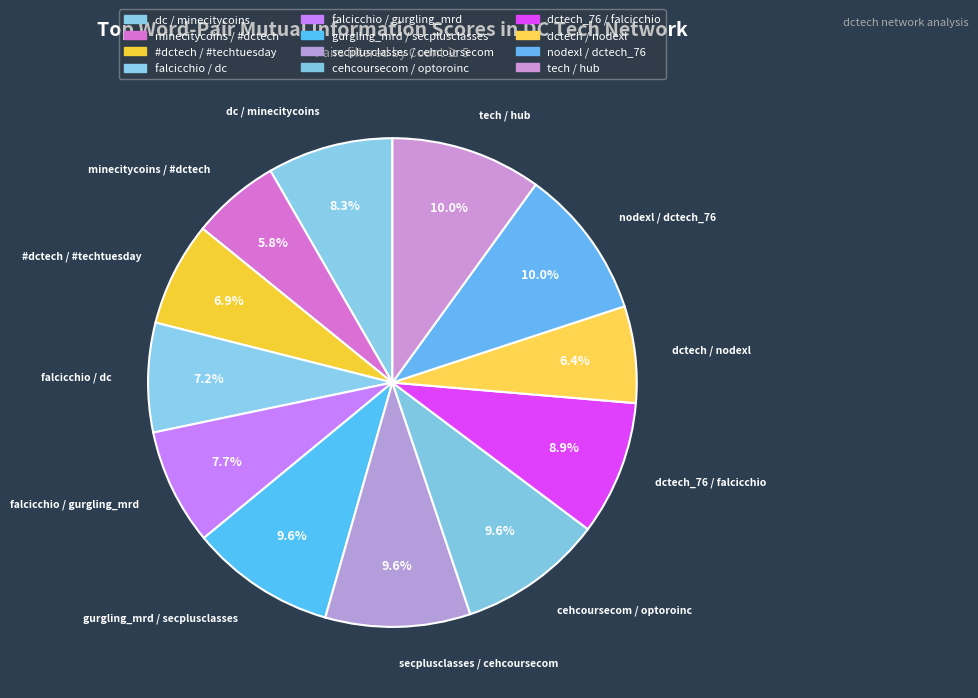

Which slice is the smallest?

minecitycoins / #dctech